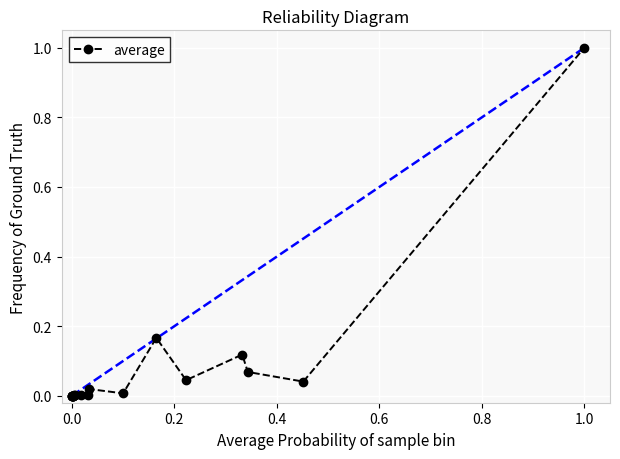

True or false: there are more than 1 points higher than both neighbors.

True